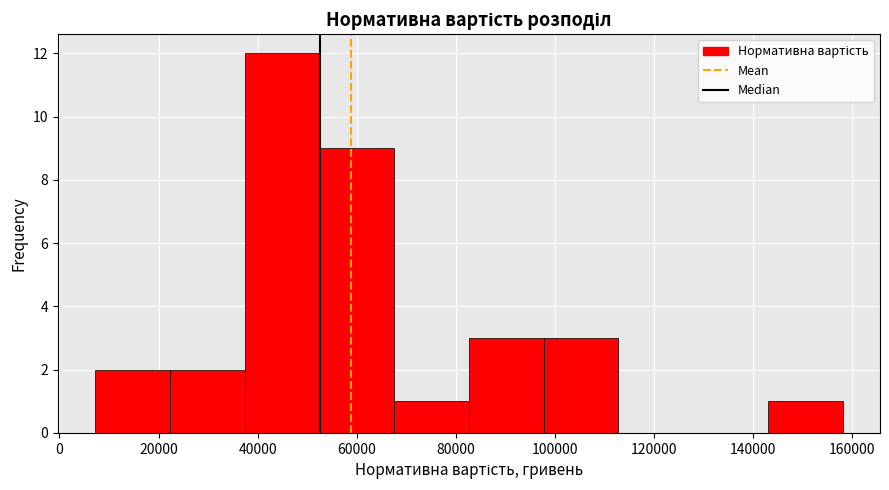

How tall is the bar that spans 142000 to 158000 on the x-axis? Neither the bar edges nor the heights are printed on the chart, so give them approximately, as read against the axes.

1